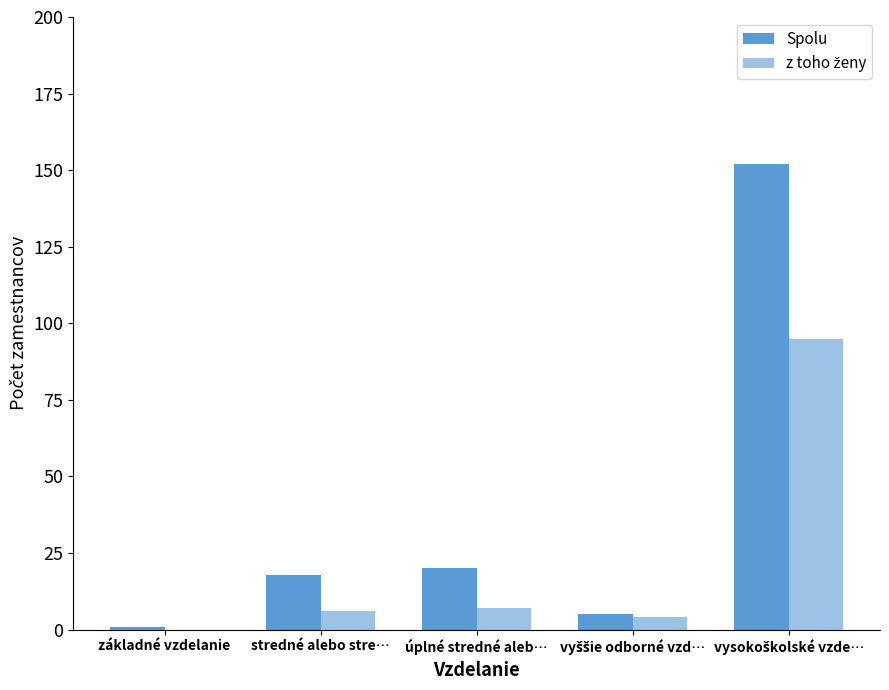

How many data points does each series have?

5